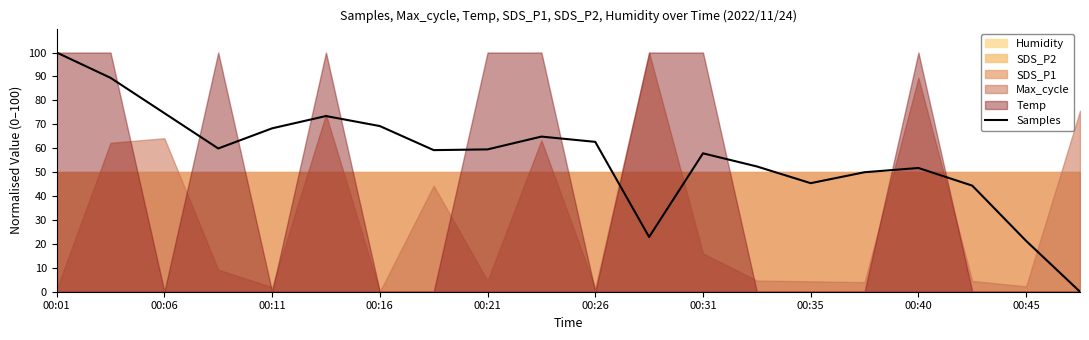

Is it true that Samples equals 38.0 at 00:31?

False